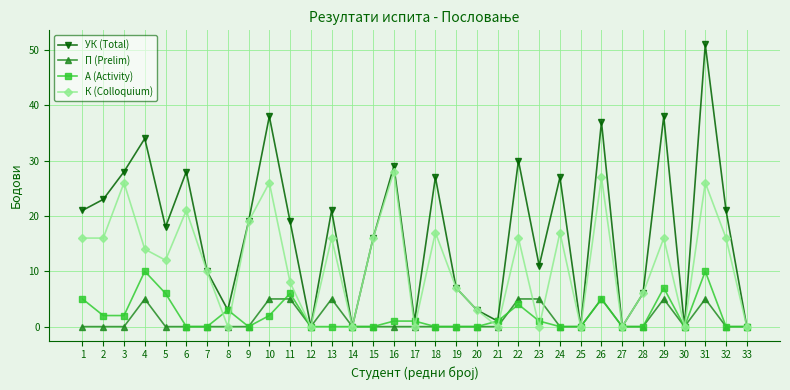

The value of К (Colloquium) at 16 is 28. True or false?

True